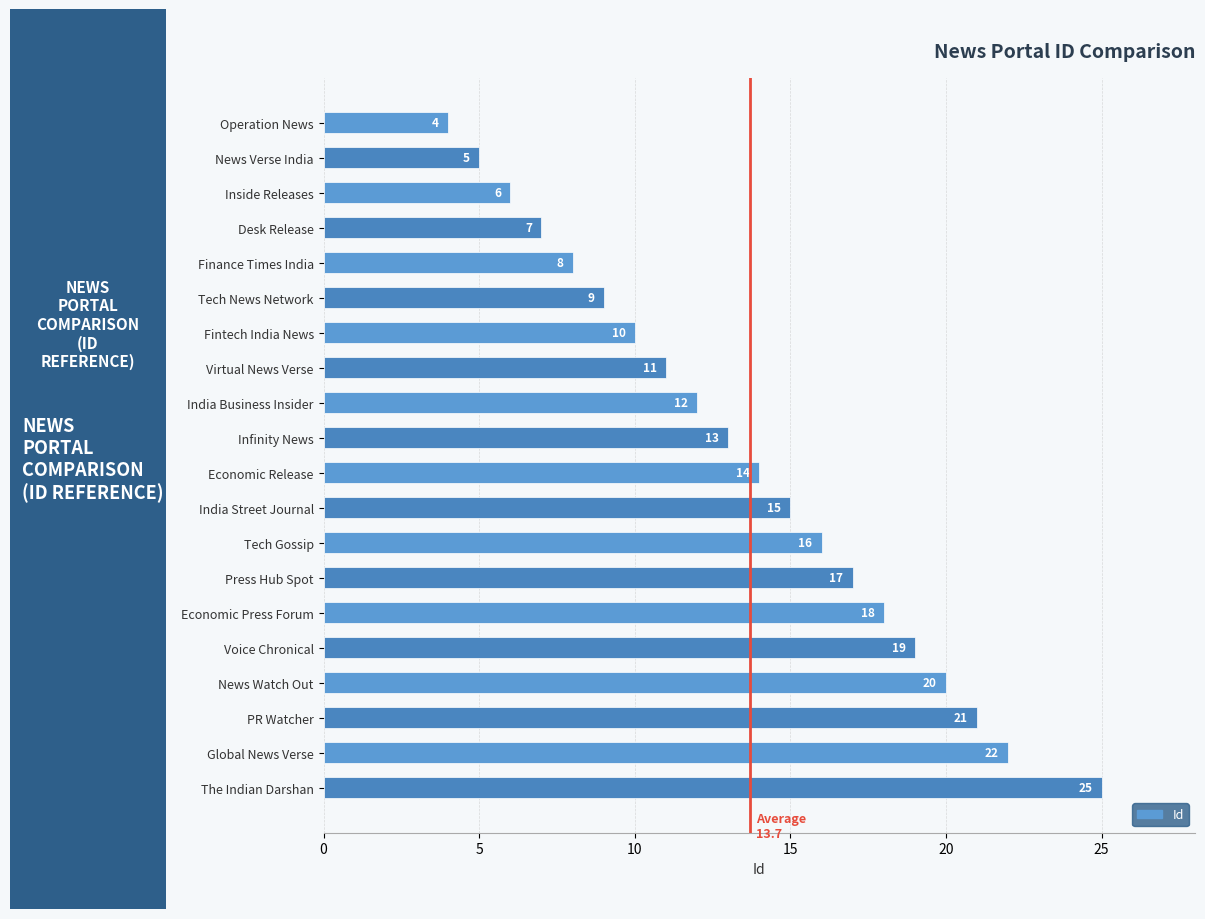

What is the maximum value shown in the chart?

25